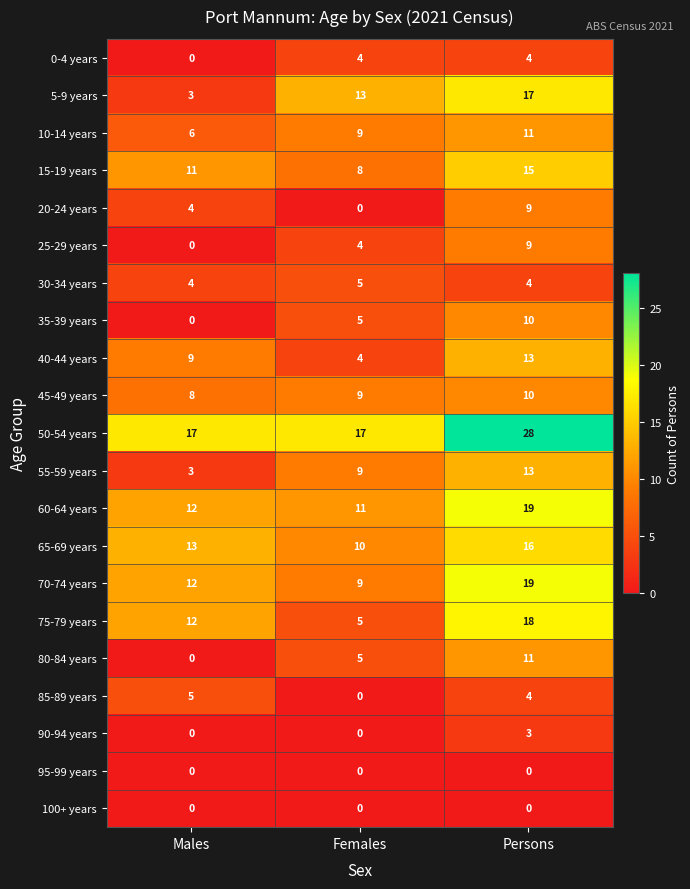

Count the 75-79 years values in the range 5 to 18.

3